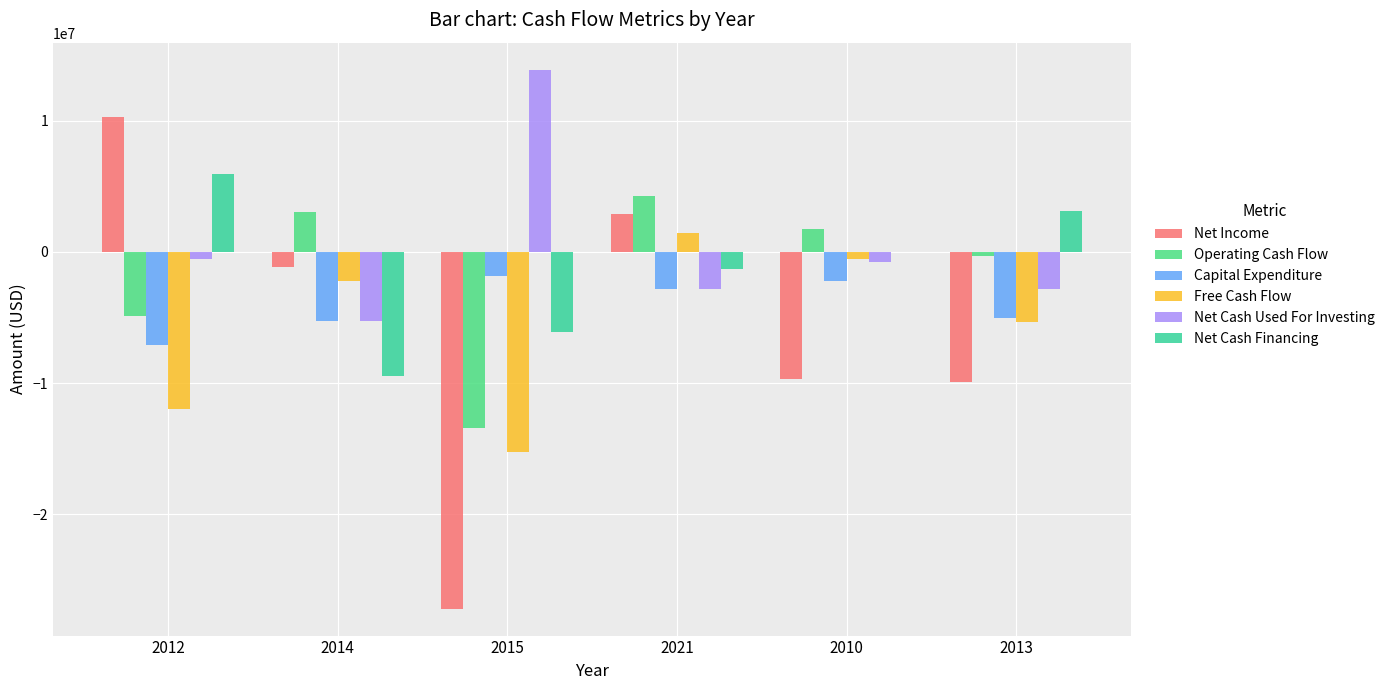

What is the label of the 4th bar from the right?

2015